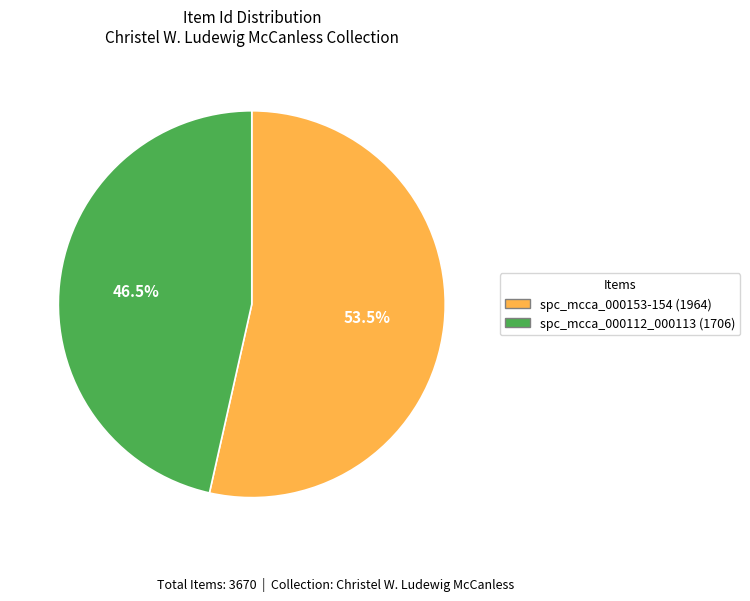

Which has a higher value, spc_mcca_000112_000113 (1706) or spc_mcca_000153-154 (1964)?

spc_mcca_000153-154 (1964)